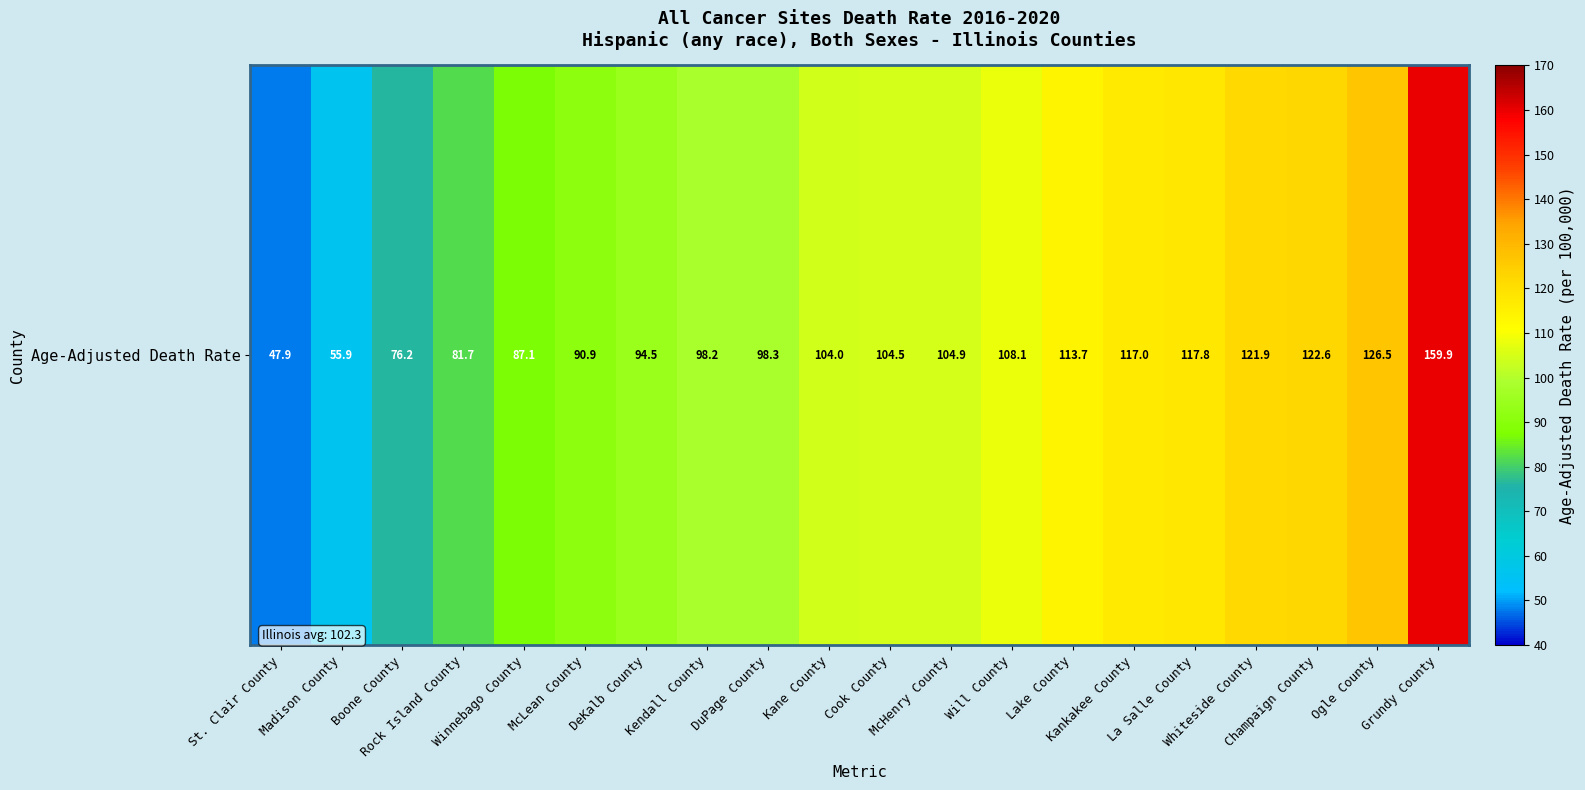

What is the difference between the values at Kane County and Champaign County?

18.6